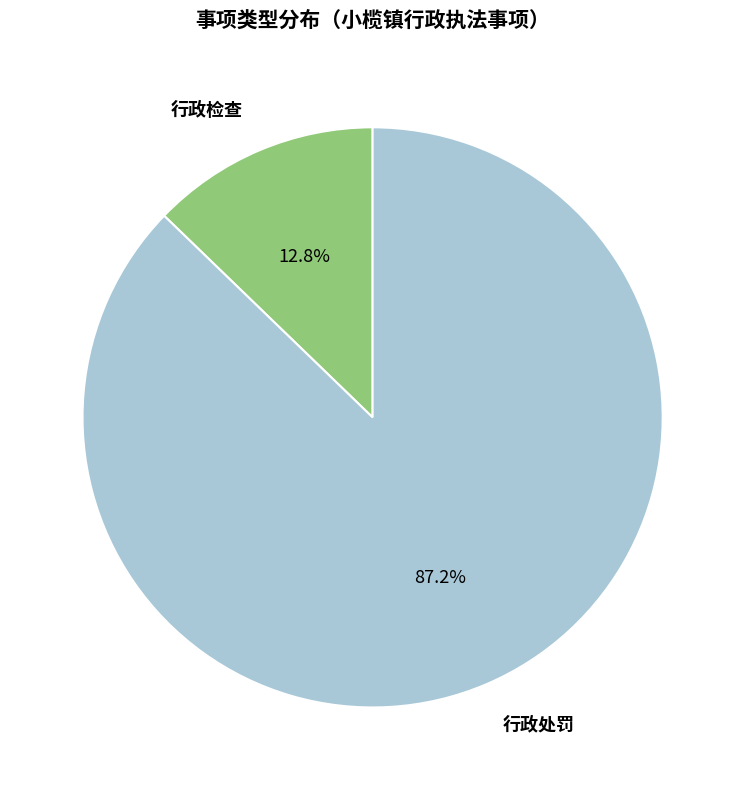

Is there any slice that represents more than half of the pie?

Yes